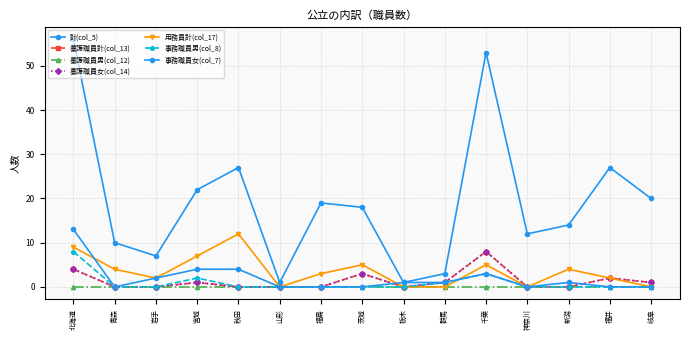

Where does the 計(col_5) series first go above 18?

北海道